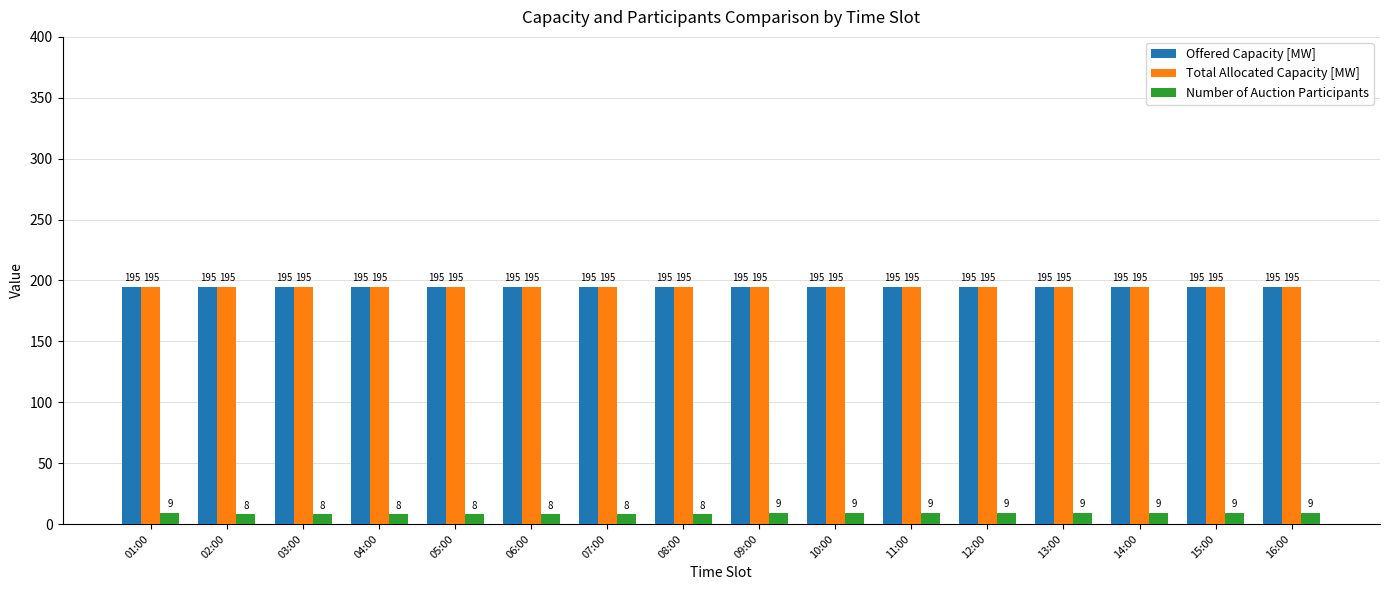

True or false: Total Allocated Capacity [MW] has a value of 349 at 13:00.

False